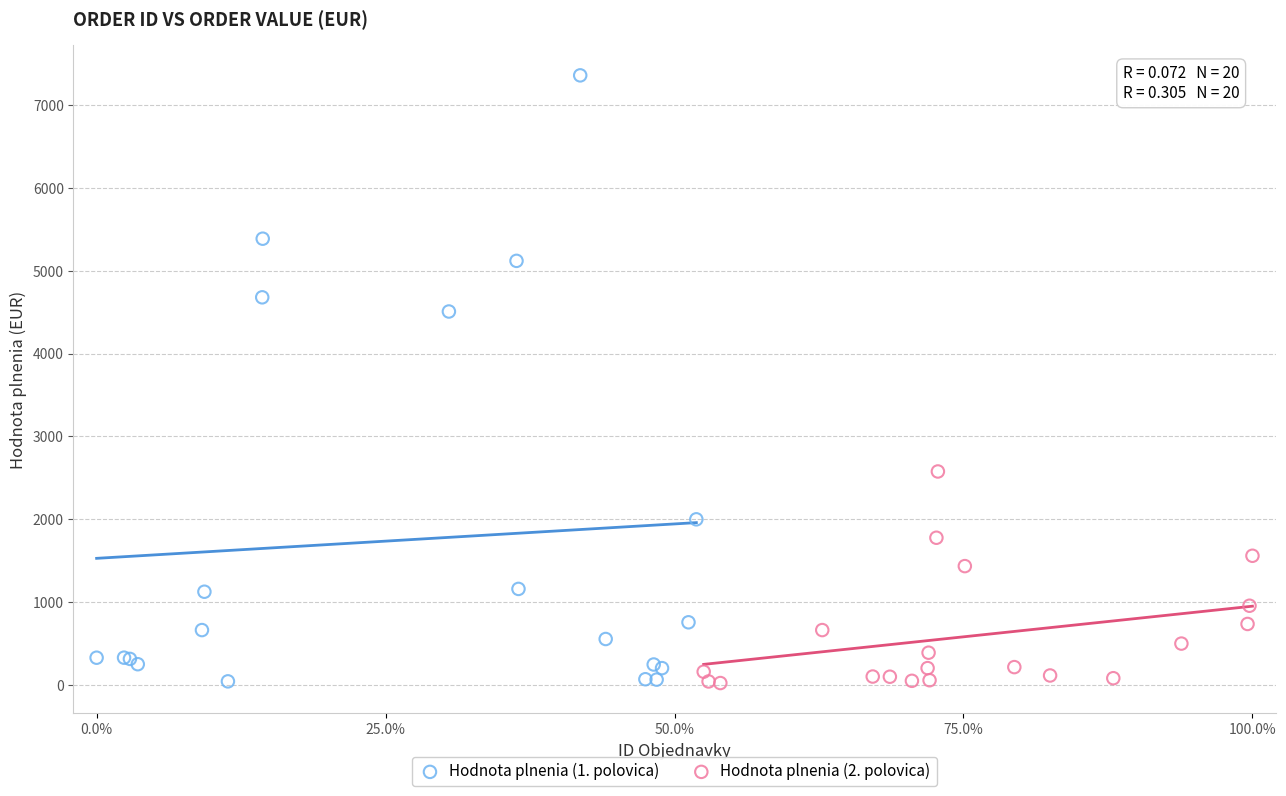

Which series has the largest Y range (max minus min)?

Hodnota plnenia (1. polovica)